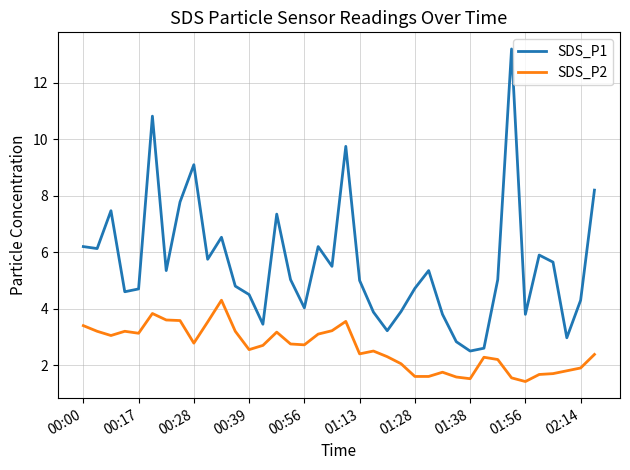

Which series has the largest range (max minus min)?

SDS_P1